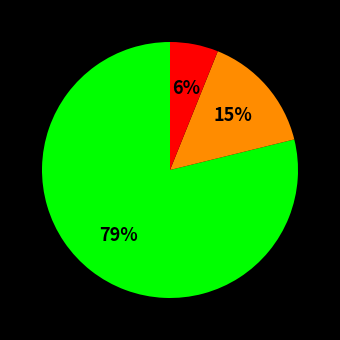

Does any single category account for the majority?

Yes